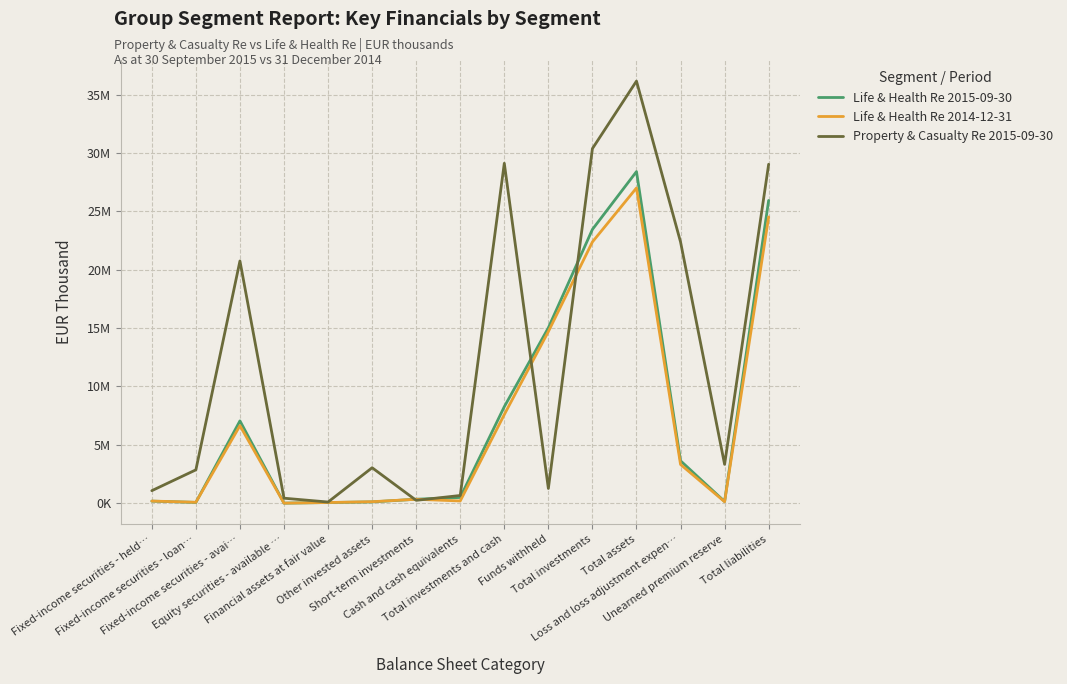

What are all the series names shown in the legend?

Life & Health Re 2015-09-30, Life & Health Re 2014-12-31, Property & Casualty Re 2015-09-30